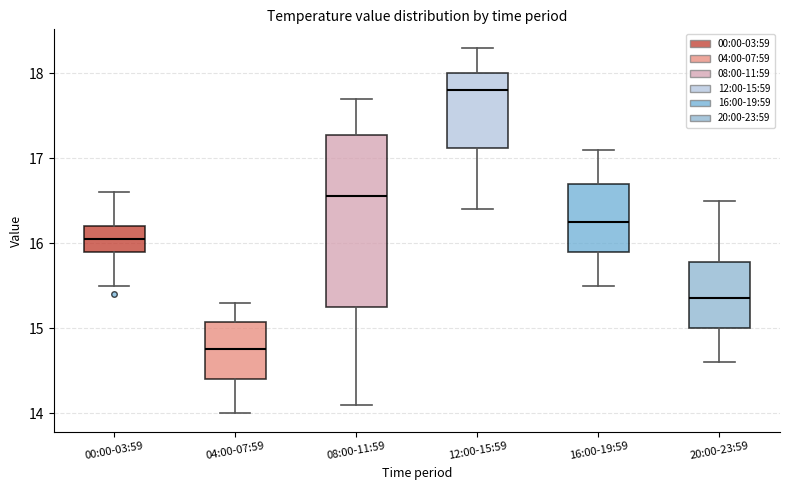

Where does the lower whisker of the box for 04:00-07:59 end on the y-axis? The values are not printed on the chart, so give them approximately, as read against the axis.

14.0